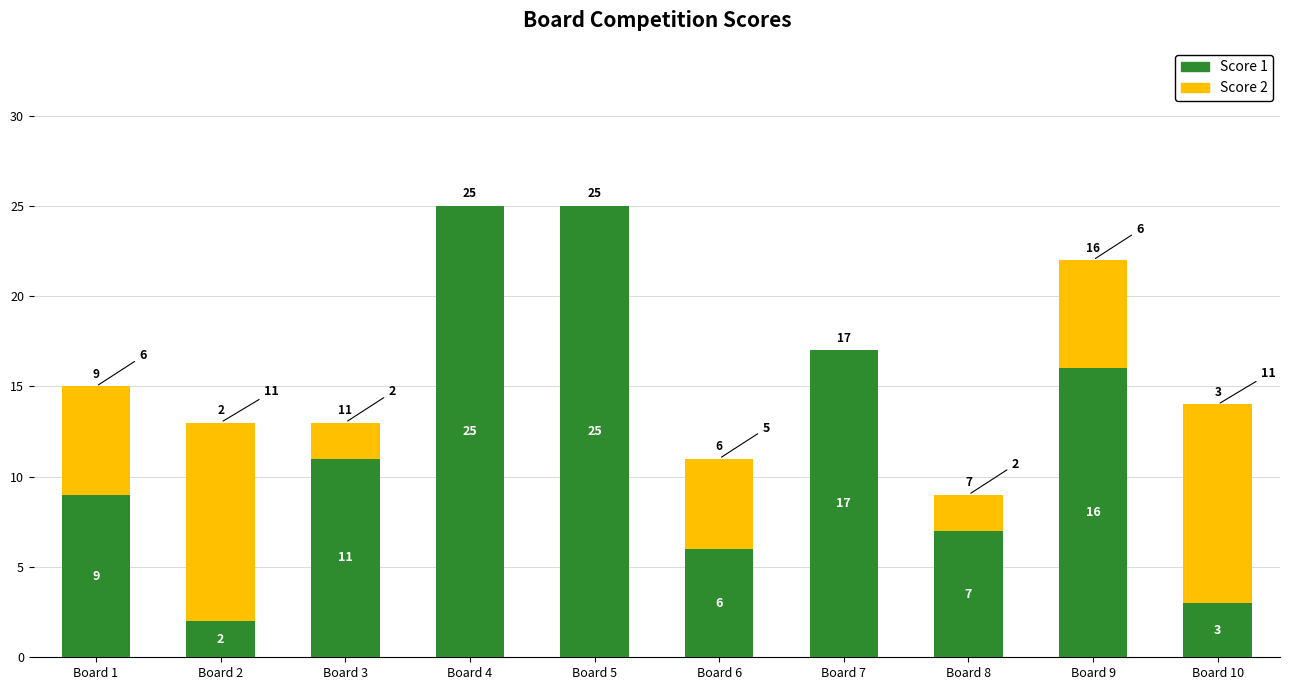

Does the chart contain stacked bars?

Yes